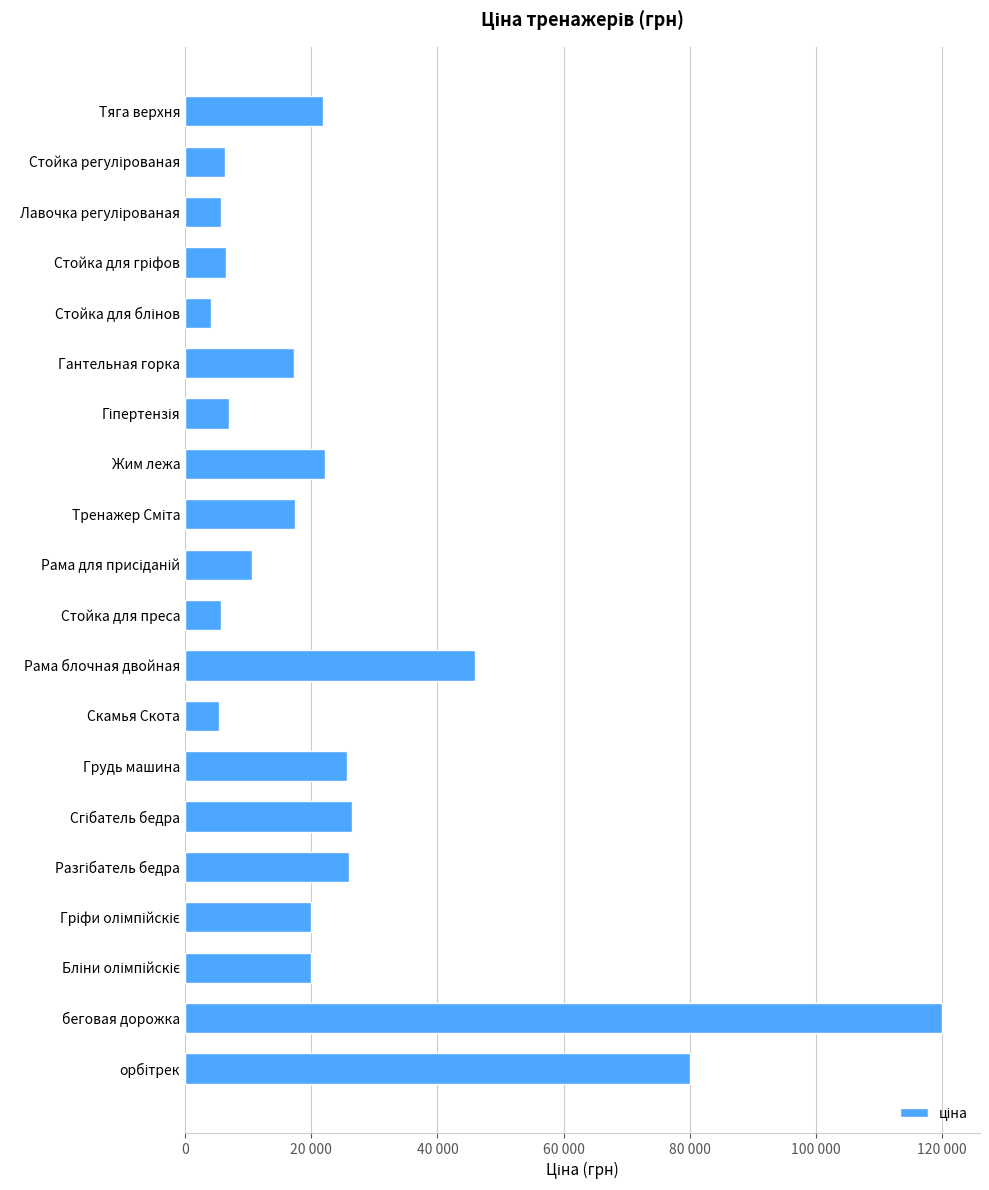

What is the difference between the second highest and minimum values?

75820